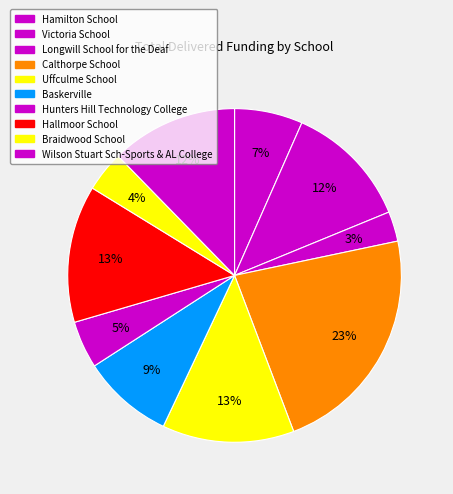

What is the smallest slice in the pie chart?

Longwill School for the Deaf